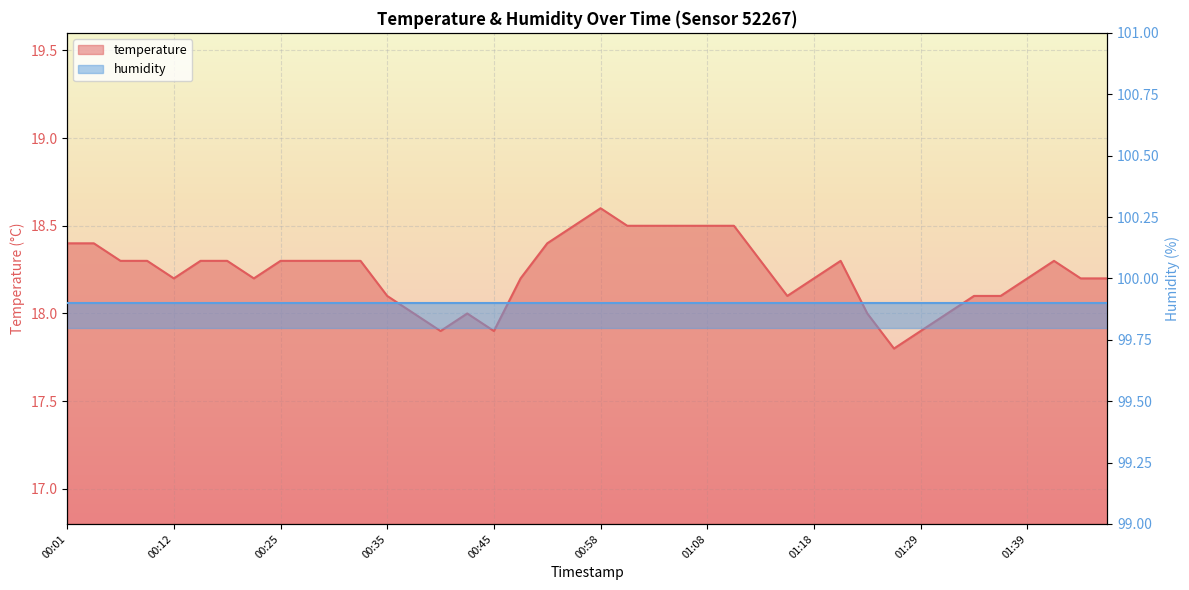

What is the label of the 33rd point from the right?

00:22